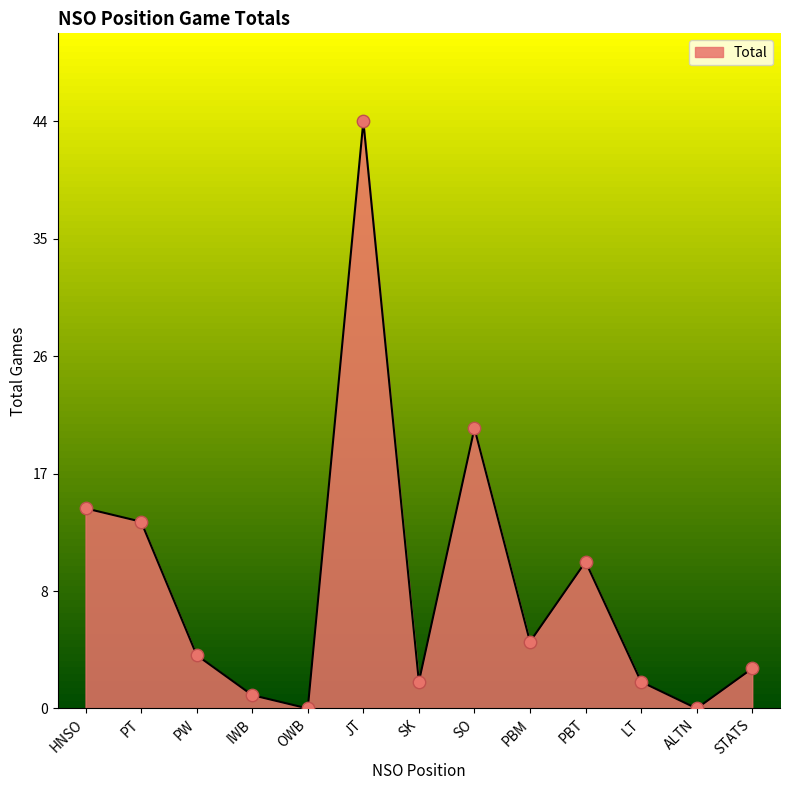

What is the ratio of the value at PBT to the value at PW?

2.8